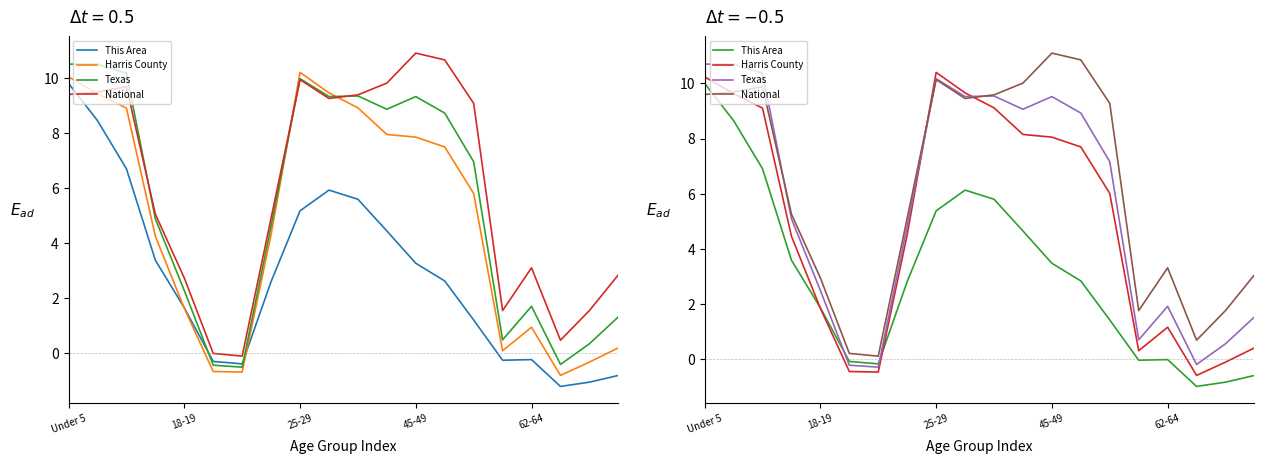

How many intersections are there between Texas and This Area?

2